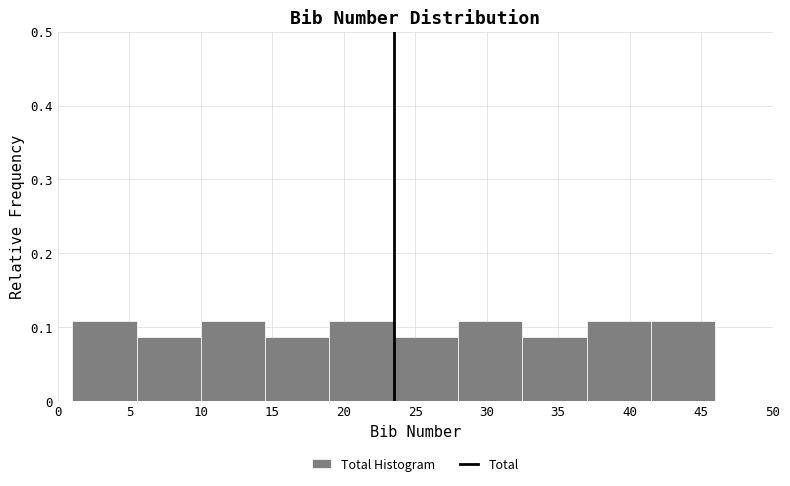

What is the height of the bar covering 32.5 to 37.0 on the x-axis? The values are not printed on the chart, so give them approximately, as read against the axis.

0.09